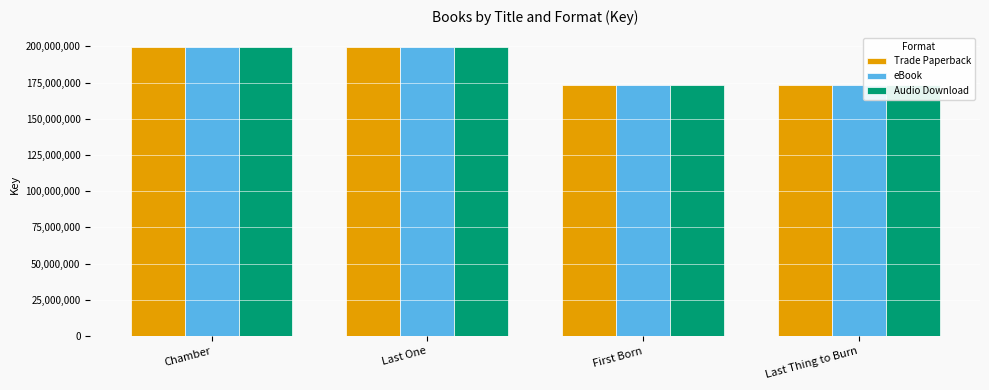

What position from the right is Last One?

3